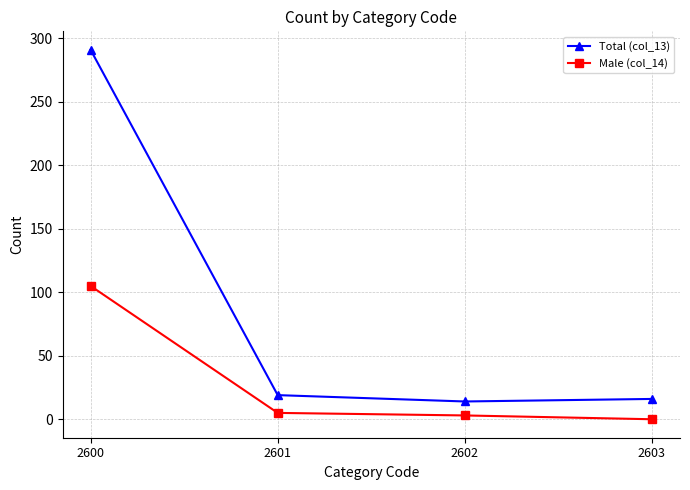

At which category does Total (col_13) reach its first local valley?

2602